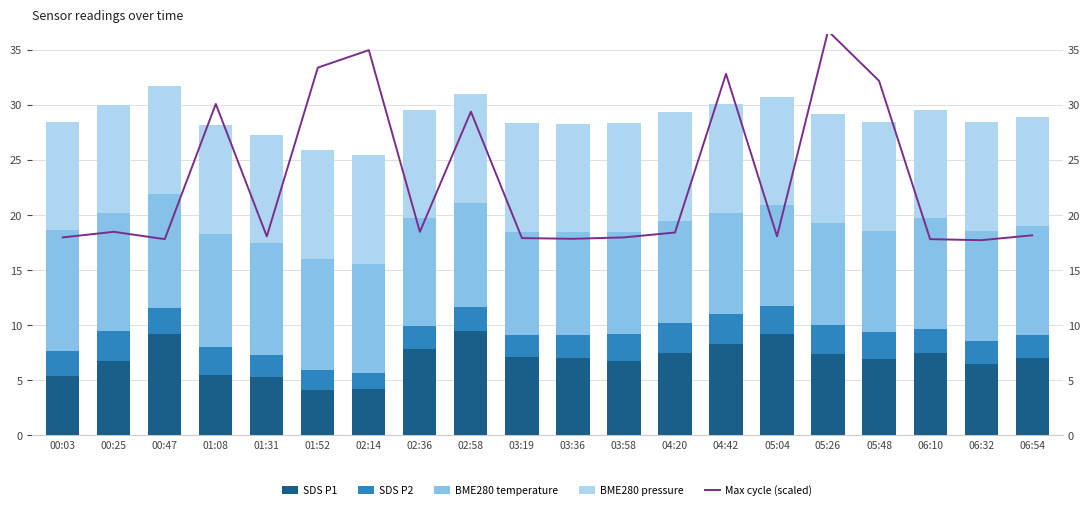

Where is BME280 temperature nearest to the value 10?

06:54